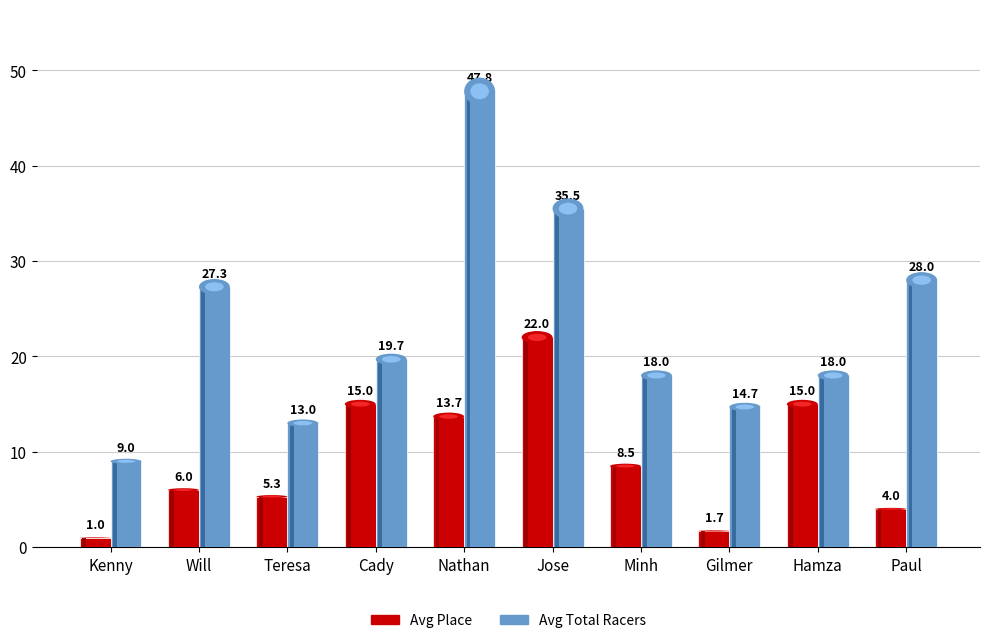

What is the spread (max minus min) of values at Gilmer?

13.0